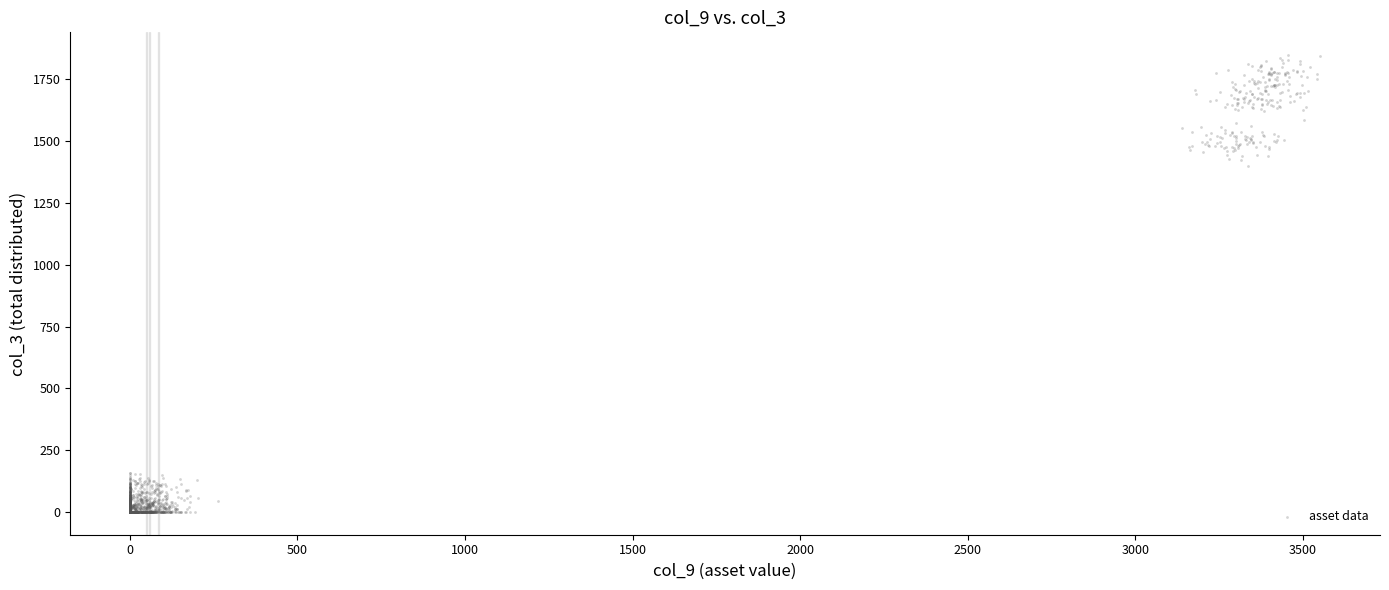

What Y value in the scatter plot is closest to 923?

1399.7